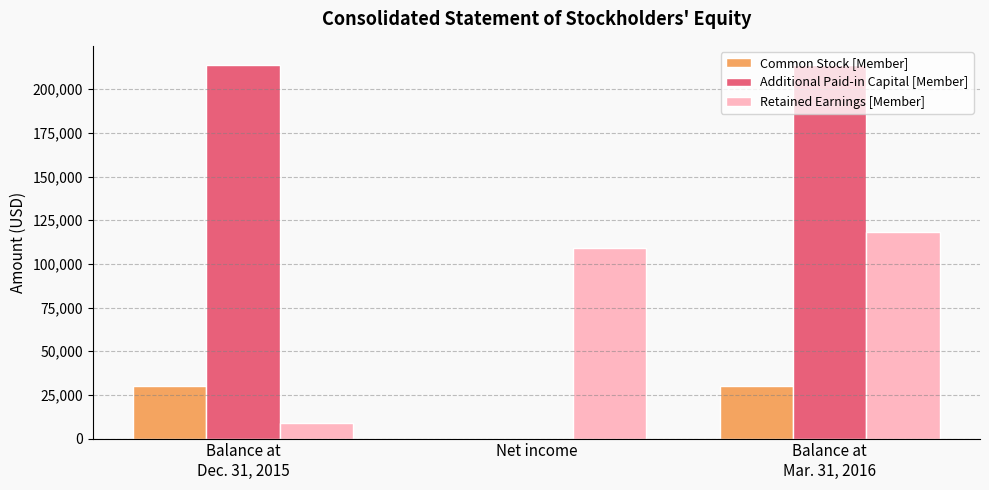

How many groups of bars are there?

3